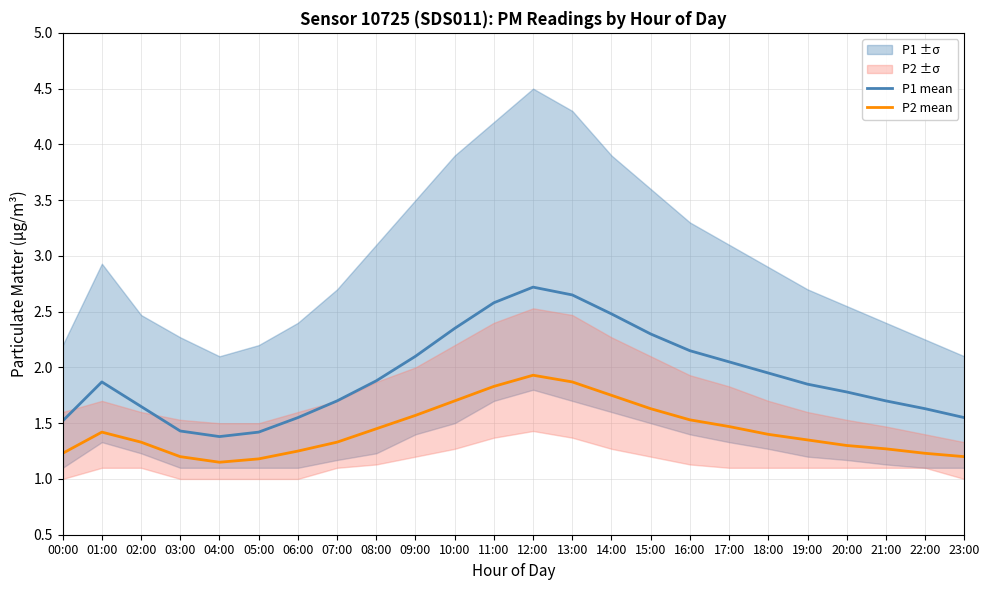

Reading left to right, what are all the values shown in this chart?

P1 mean: 00:00=1.5	01:00=1.9	02:00=1.6	03:00=1.4	04:00=1.4	05:00=1.4	06:00=1.6	07:00=1.7	08:00=1.9	09:00=2.1	10:00=2.4	11:00=2.6	12:00=2.7	13:00=2.6	14:00=2.5	15:00=2.3	16:00=2.1	17:00=2.0	18:00=1.9	19:00=1.9	20:00=1.8	21:00=1.7	22:00=1.6	23:00=1.6
P2 mean: 00:00=1.2	01:00=1.4	02:00=1.3	03:00=1.2	04:00=1.1	05:00=1.2	06:00=1.2	07:00=1.3	08:00=1.4	09:00=1.6	10:00=1.7	11:00=1.8	12:00=1.9	13:00=1.9	14:00=1.8	15:00=1.6	16:00=1.5	17:00=1.5	18:00=1.4	19:00=1.4	20:00=1.3	21:00=1.3	22:00=1.2	23:00=1.2